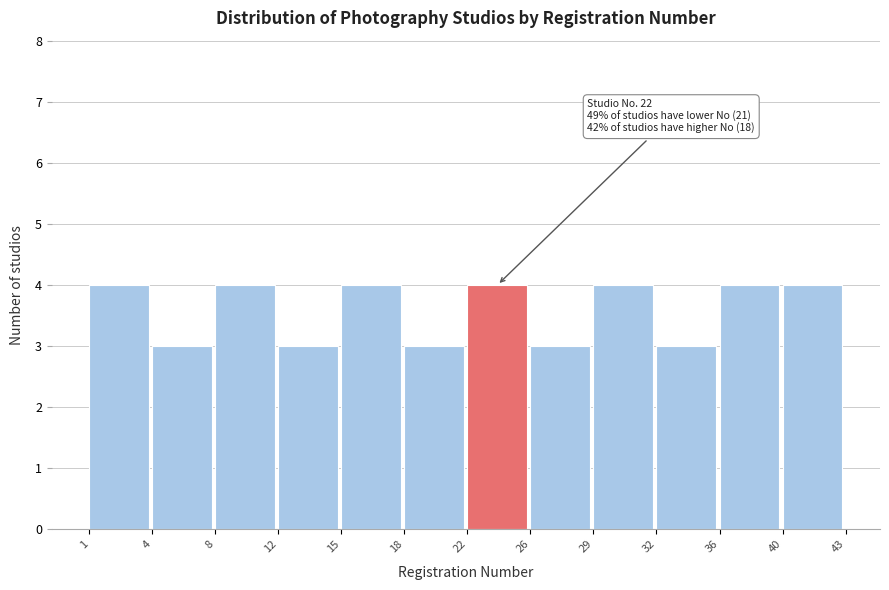

Reading left to right, list all the values displayed in this chart.

4	3	4	3	4	3	4	3	4	3	4	4